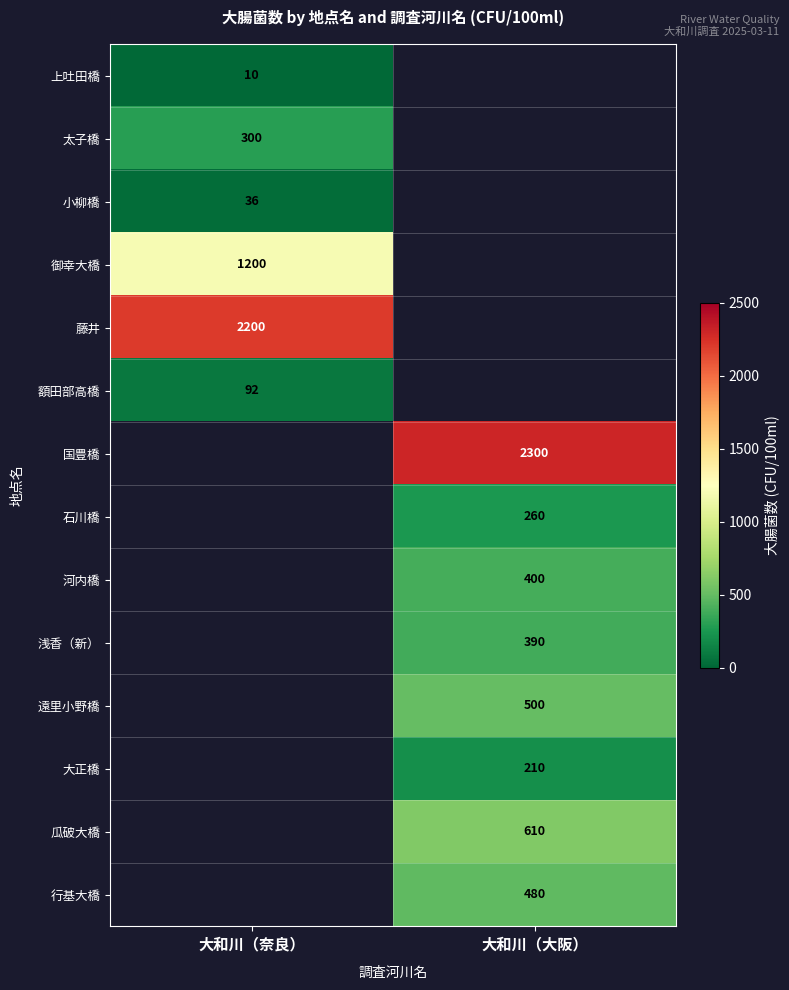

The value of 太子橋 at 大和川（奈良） is 481. True or false?

False